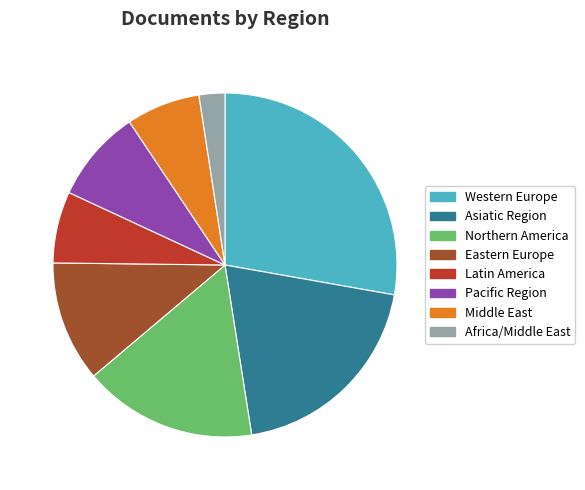

Which slice is the smallest?

Africa/Middle East